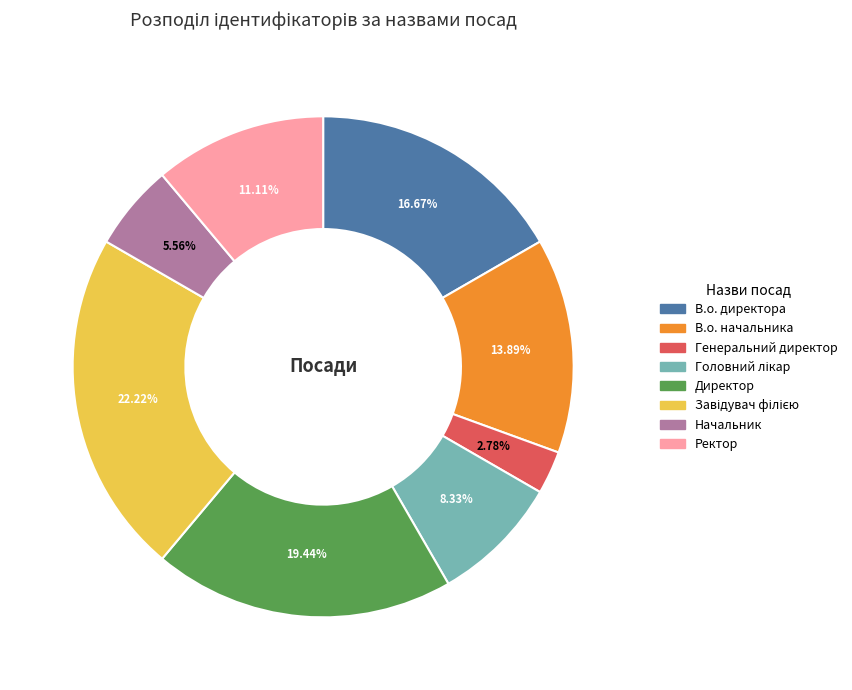

Does any single category account for the majority?

No